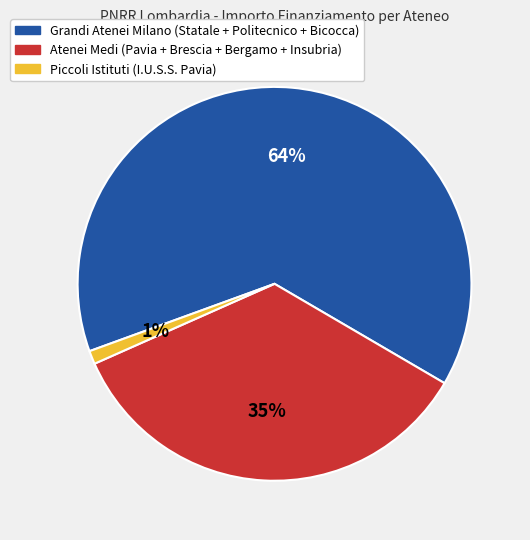

Between Grandi Atenei Milano (Statale + Politecnico + Bicocca) and Atenei Medi (Pavia + Brescia + Bergamo + Insubria), which is larger?

Grandi Atenei Milano (Statale + Politecnico + Bicocca)